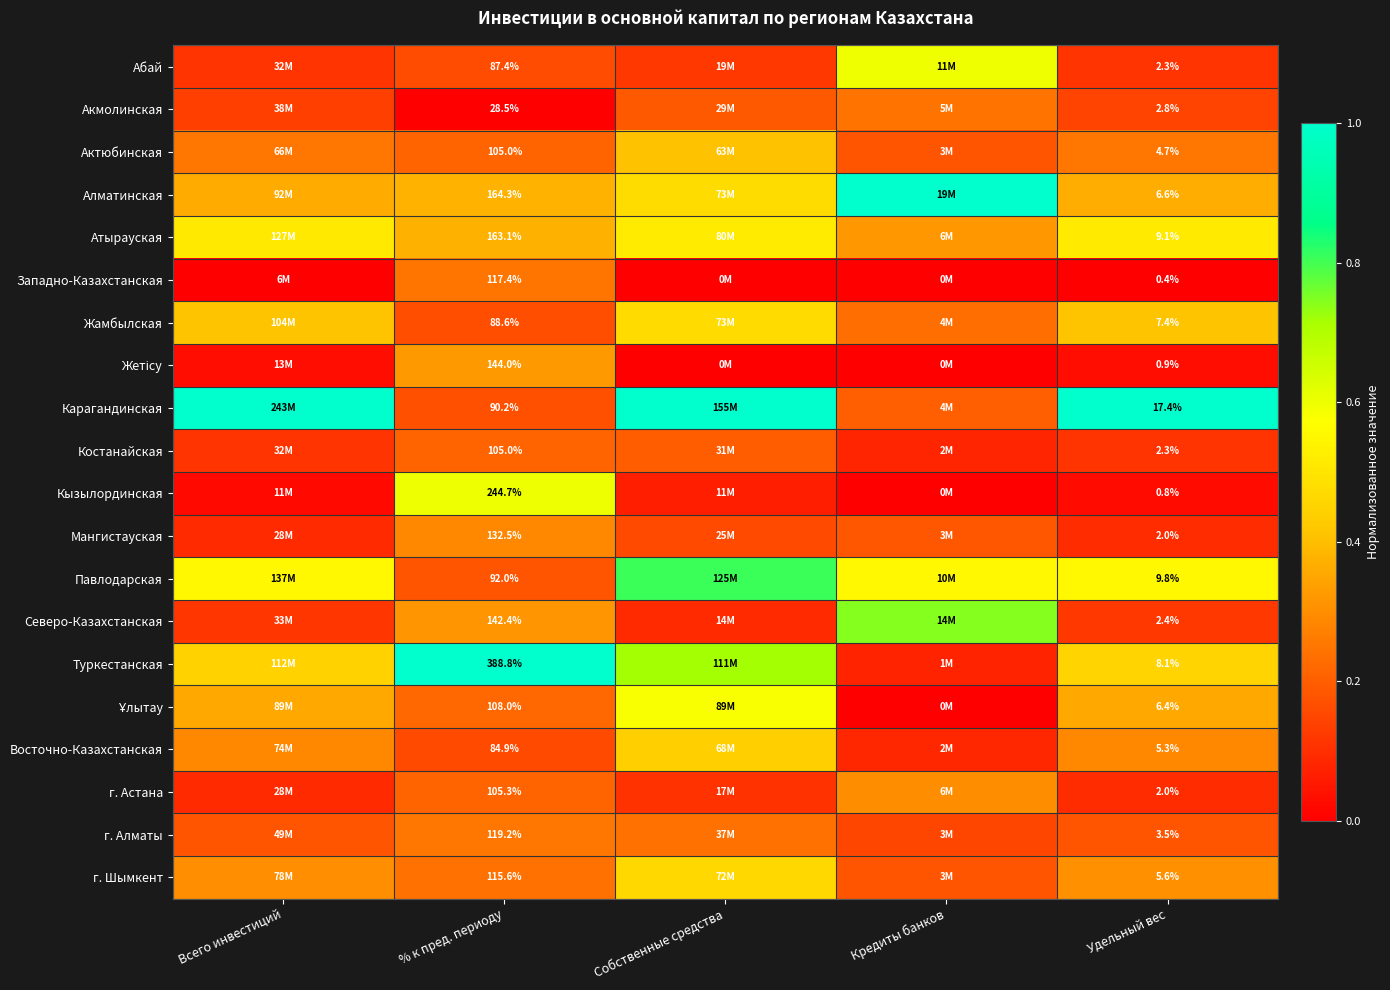

Which series changed the most between % к пред. периоду and Удельный вес?

Туркестанская